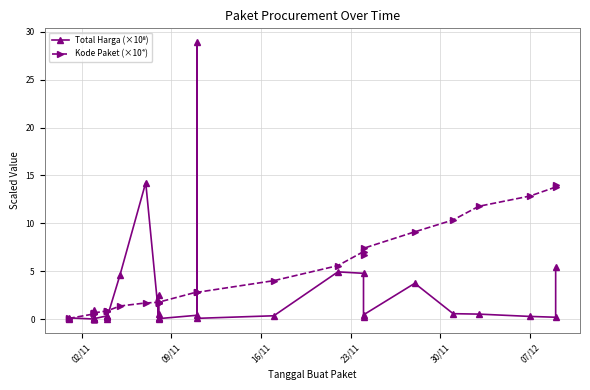

Is the value of Total Harga (×10⁸) at 26 greater than the value of Kode Paket (×10⁴) at 6?

Yes